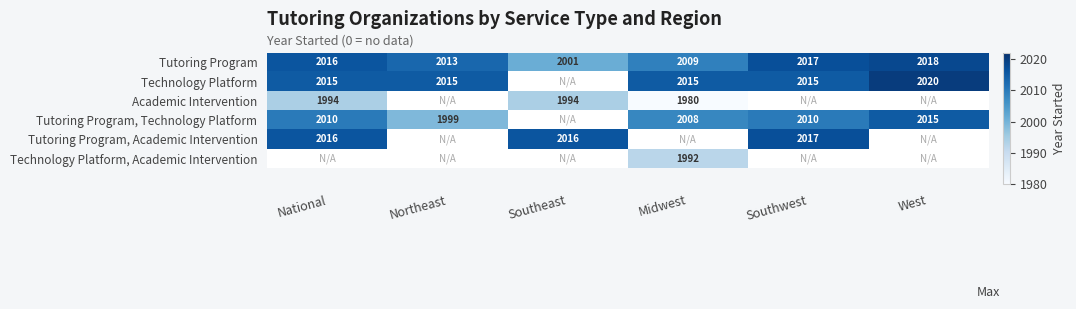

At how many categories does at least one series exceed 177?

6